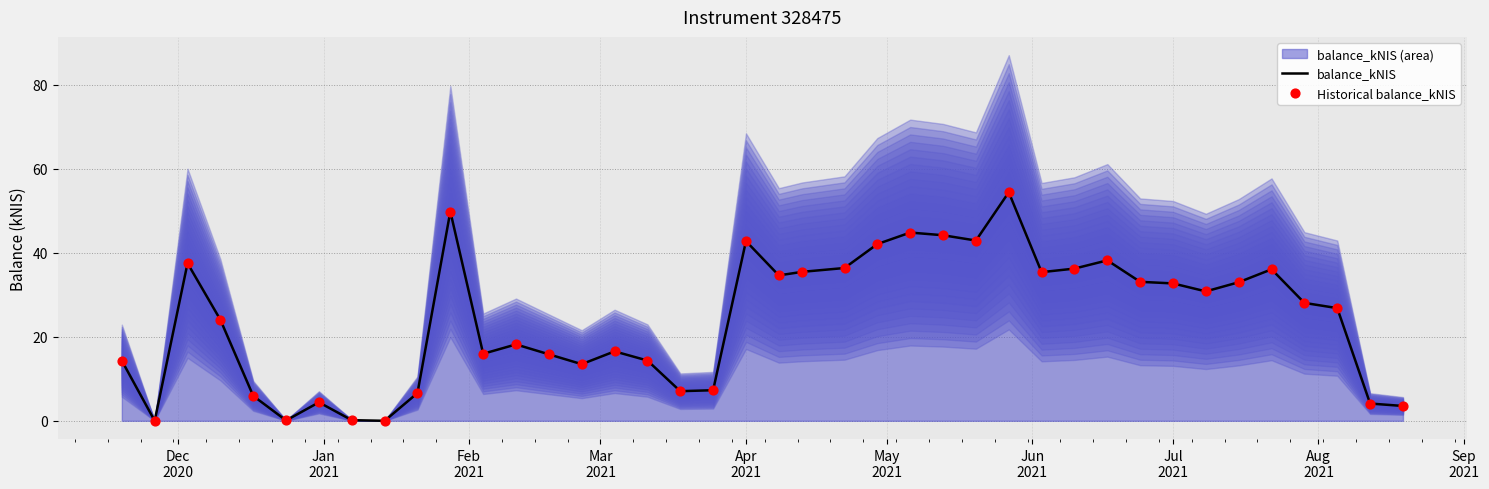

At how many categories does at least one series exceed 40?

7